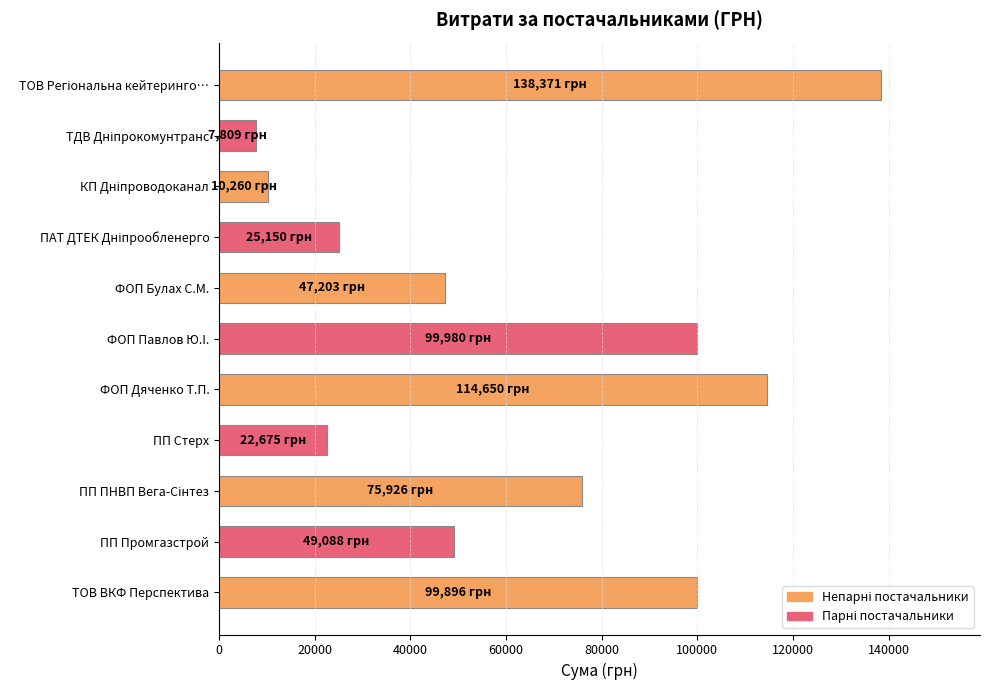

What is the smallest value displayed?

7809.0